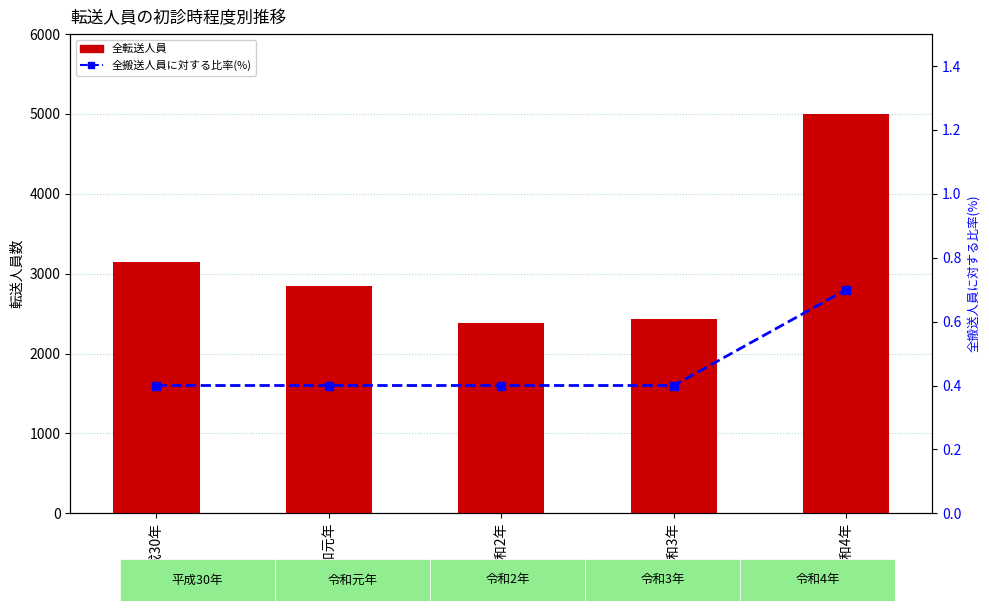

What is the minimum value shown in the chart?

0.4